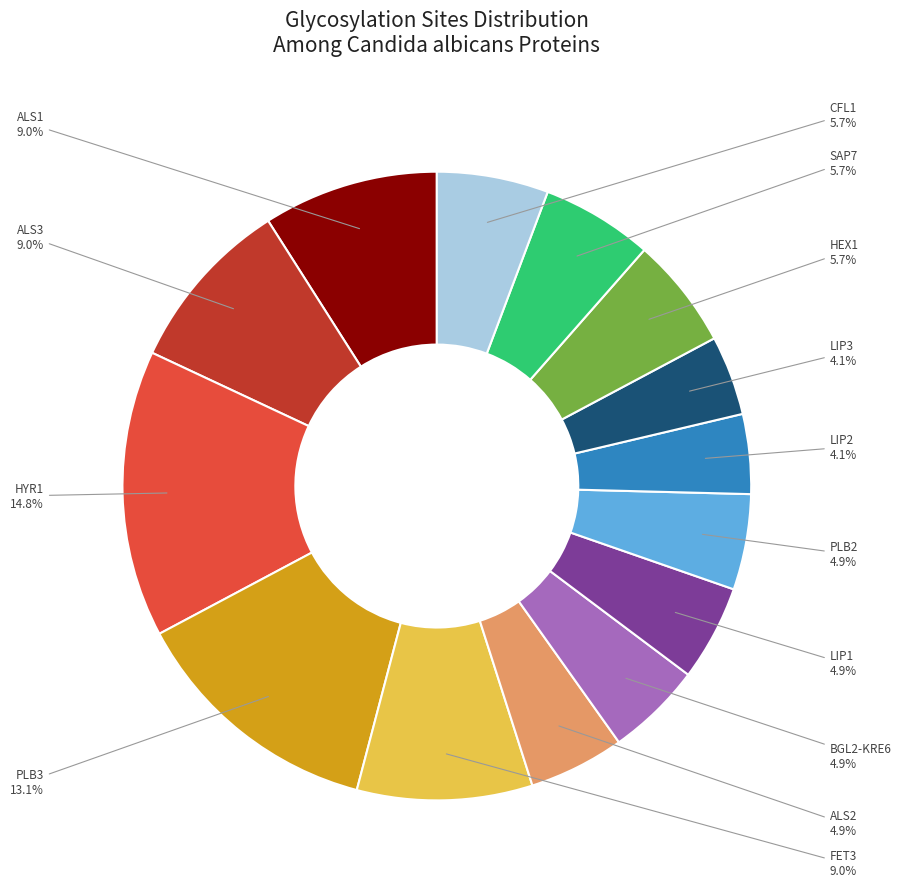

Which has a higher value, ALS1 or PLB2?

ALS1